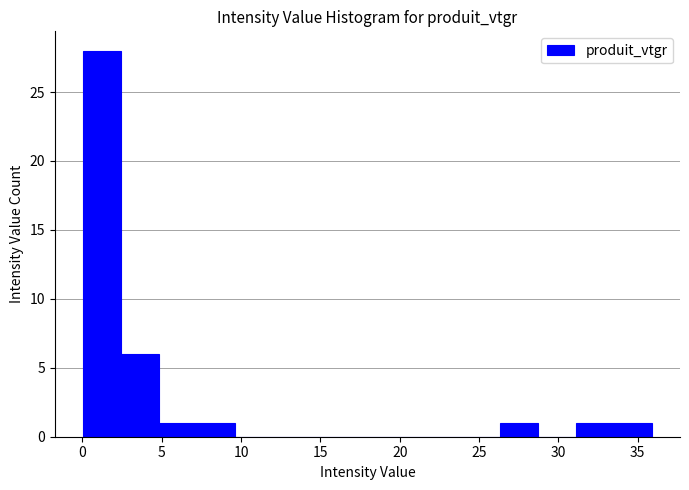

Which range on the x-axis has the tallest bar?

0.0 to 2.5